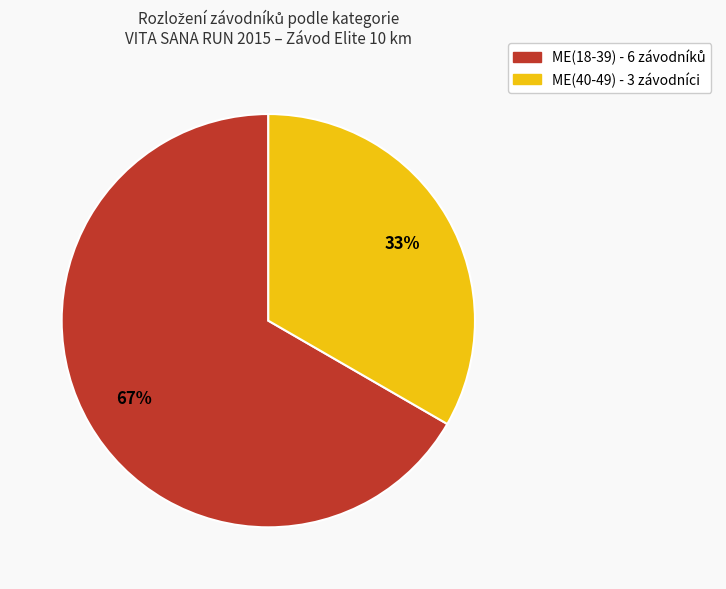

To the nearest percent, what is the average slice percentage?

50%